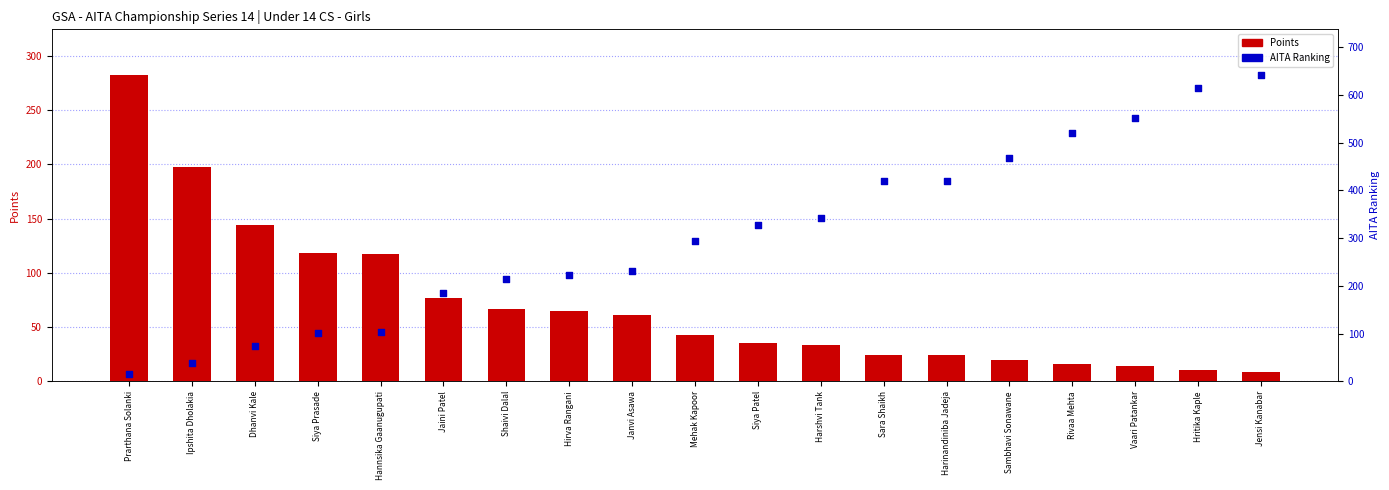

Which series has the largest total across all categories?

AITA Ranking